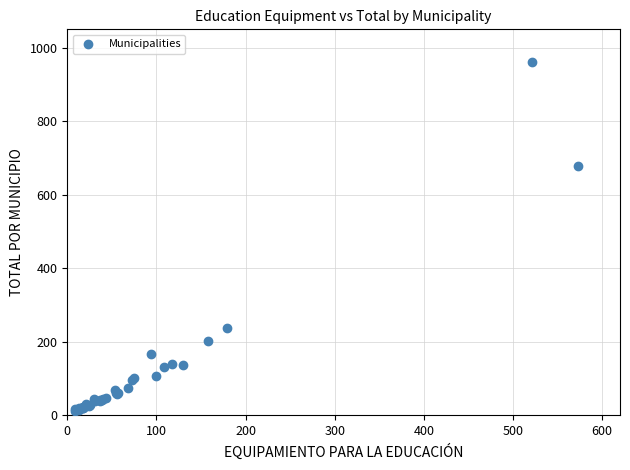

What Y value in the scatter plot is closest to 486?

679